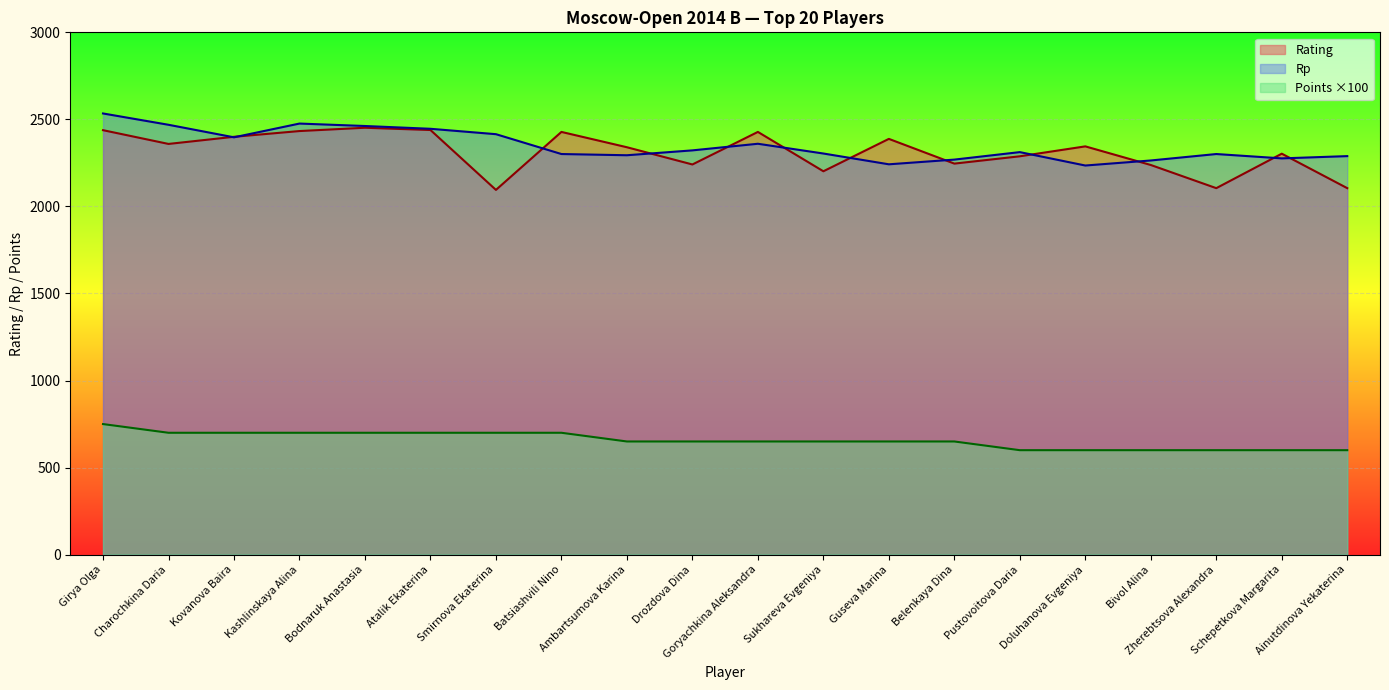

Is the value of Rp at Smirnova Ekaterina greater than the value of Points at Smirnova Ekaterina?

Yes